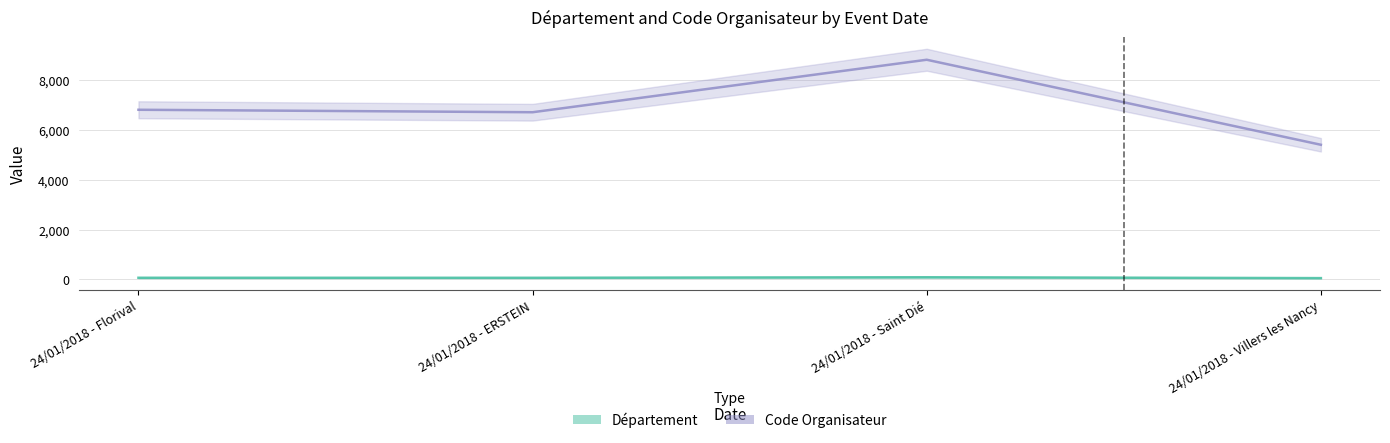

True or false: Département and Code Organisateur intersect in this chart.

False